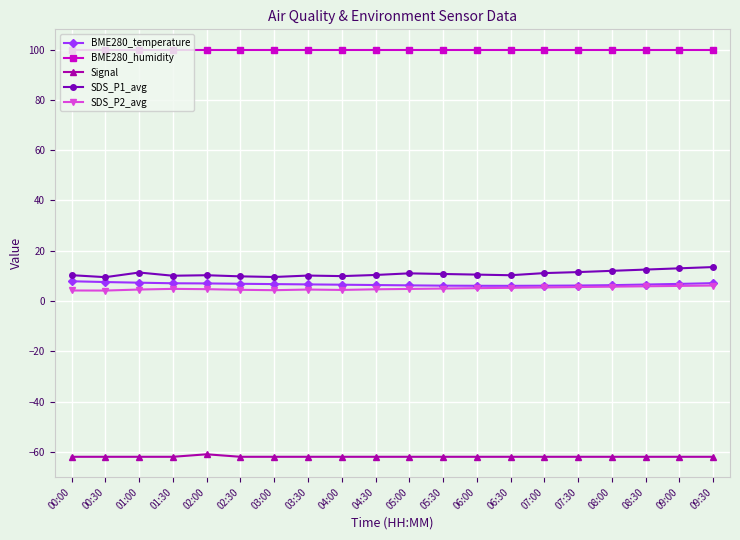

The value of Signal at 08:00 is -62.0. True or false?

True